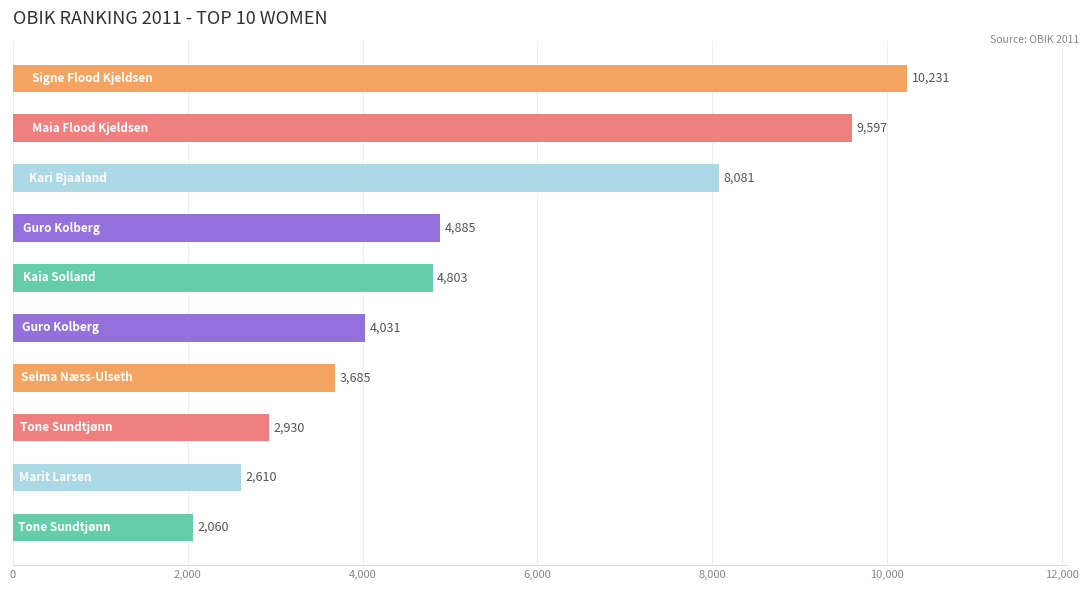

What is the value of the 9th bar from the top?

2610